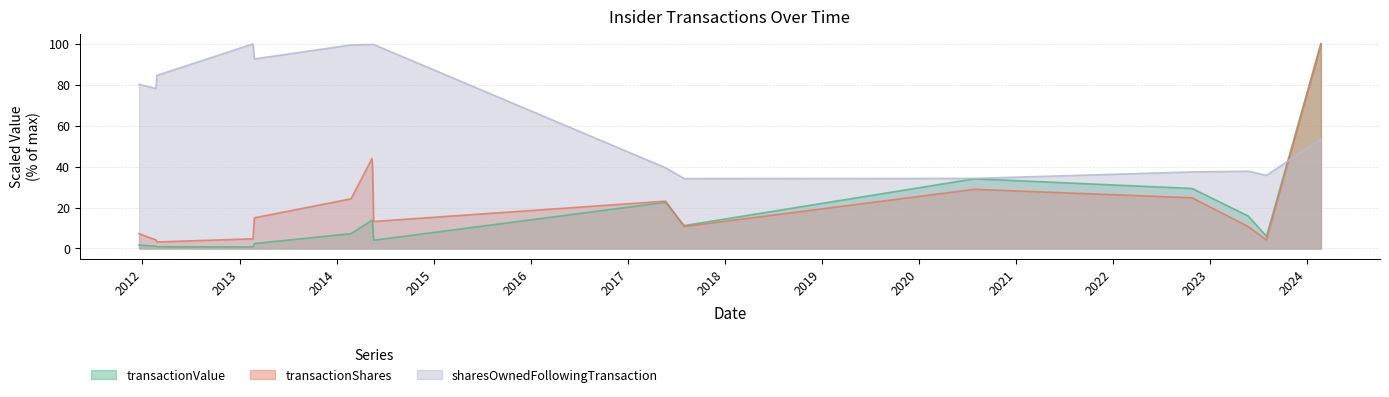

Reading left to right, extract all data points from this chart.

transactionValue: 1.7	1.1	0.9	0.7	2.4	7.2	13.8	12.3	4.0	22.6	11.2	34.1	29.3	15.9	5.9	100.0
transactionShares: 7.2	4.2	3.2	4.7	15.0	24.3	44.0	39.6	13.2	23.1	10.7	28.9	24.8	10.7	4.1	100.0
sharesOwnedFollowingTransaction: 80.2	78.2	84.6	100.0	92.6	99.5	99.7	99.7	99.7	39.4	34.2	34.2	37.4	37.8	35.8	53.4